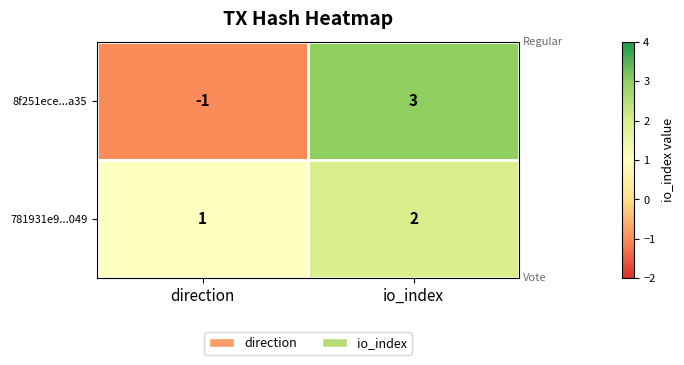

Is it true that 781931e9...049 equals 2 at io_index?

True